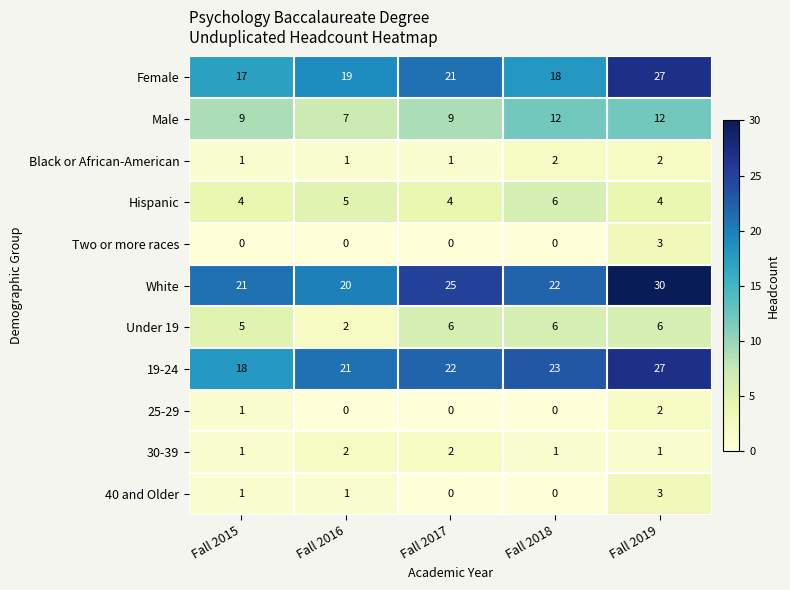

What is the sum of the Two or more races values at Fall 2019 and Fall 2017?

3